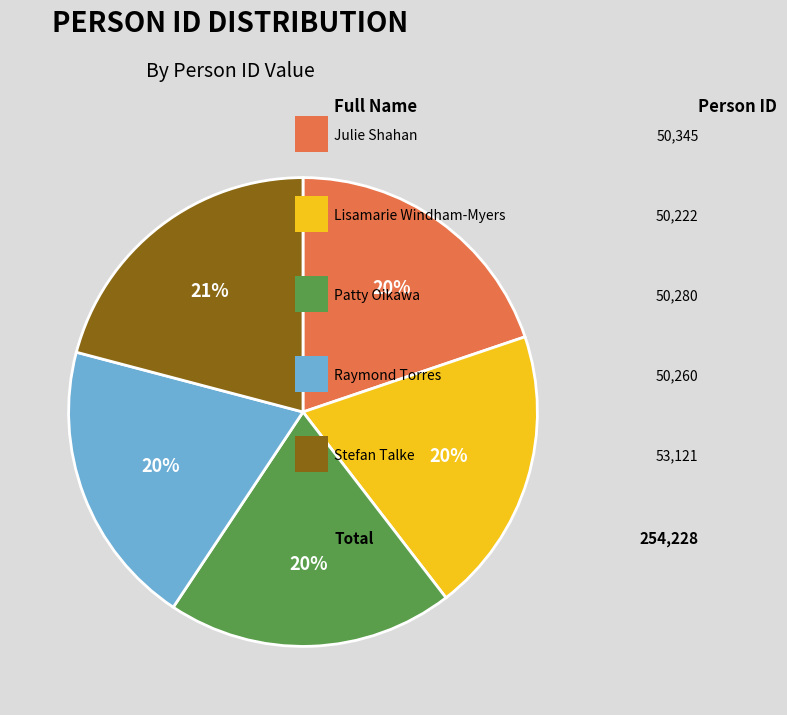

Is there a majority slice in this chart?

No